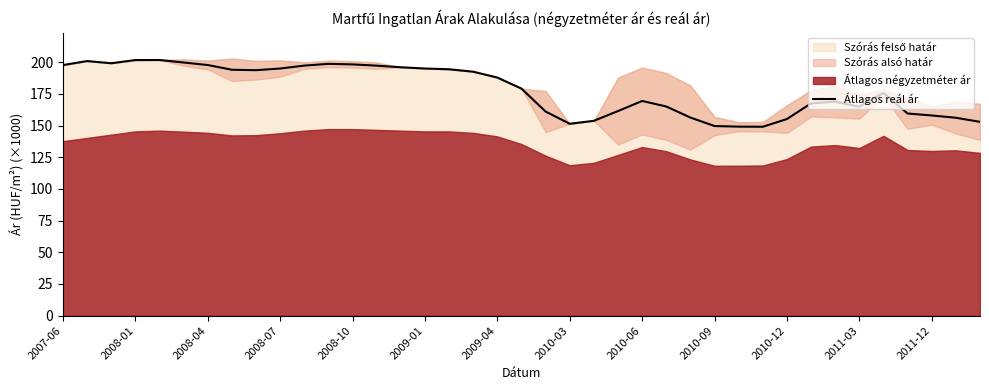

What is the value of the 9th point from the left?

193.8